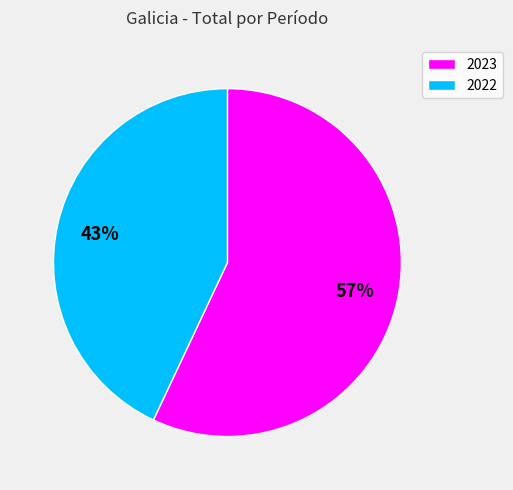

To the nearest percent, what percentage of the pie is 2023?

57%